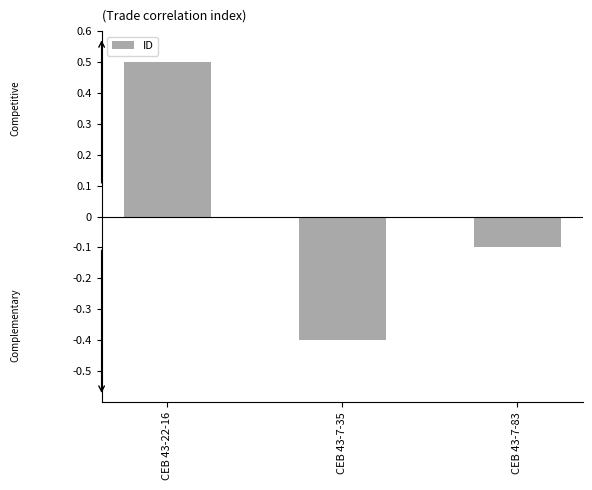

Count the number of categories in the chart.

3